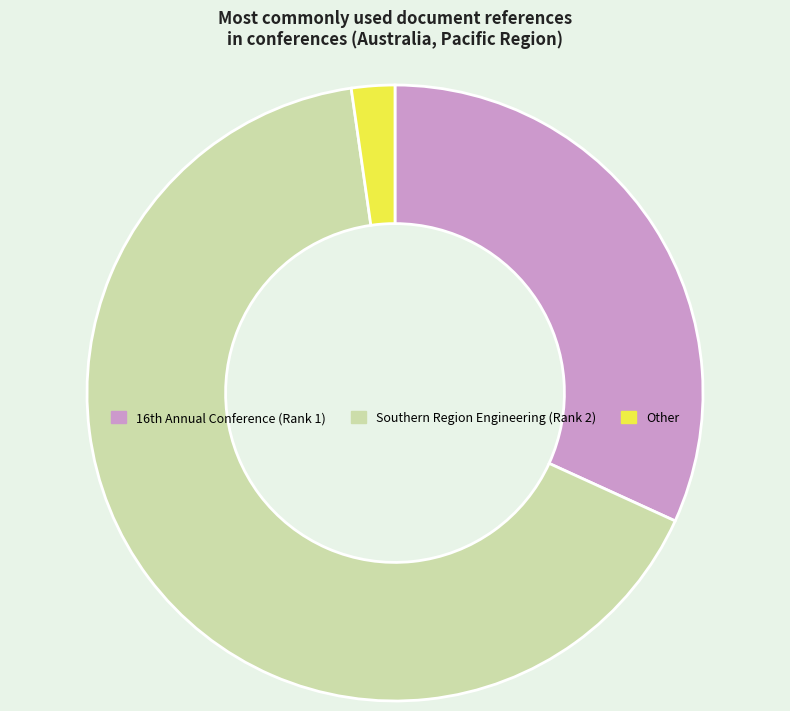

Which slice is the smallest?

Other